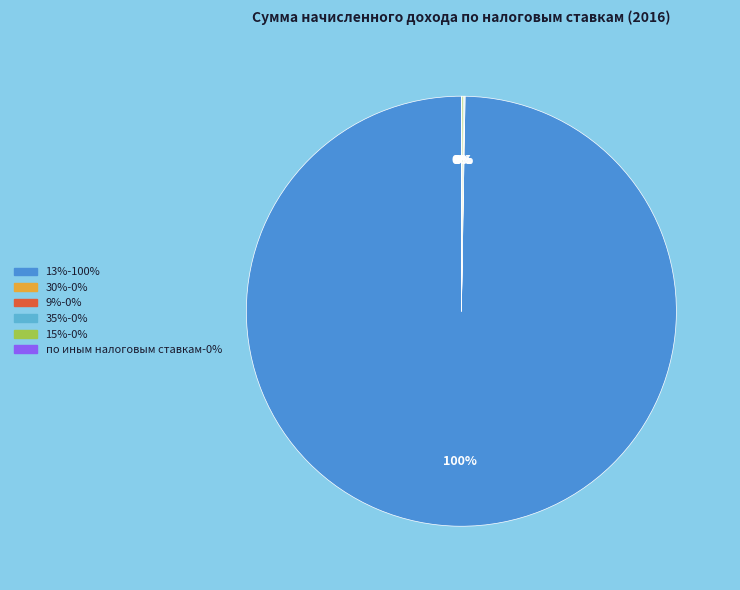

Which category has the biggest portion of the pie?

13%